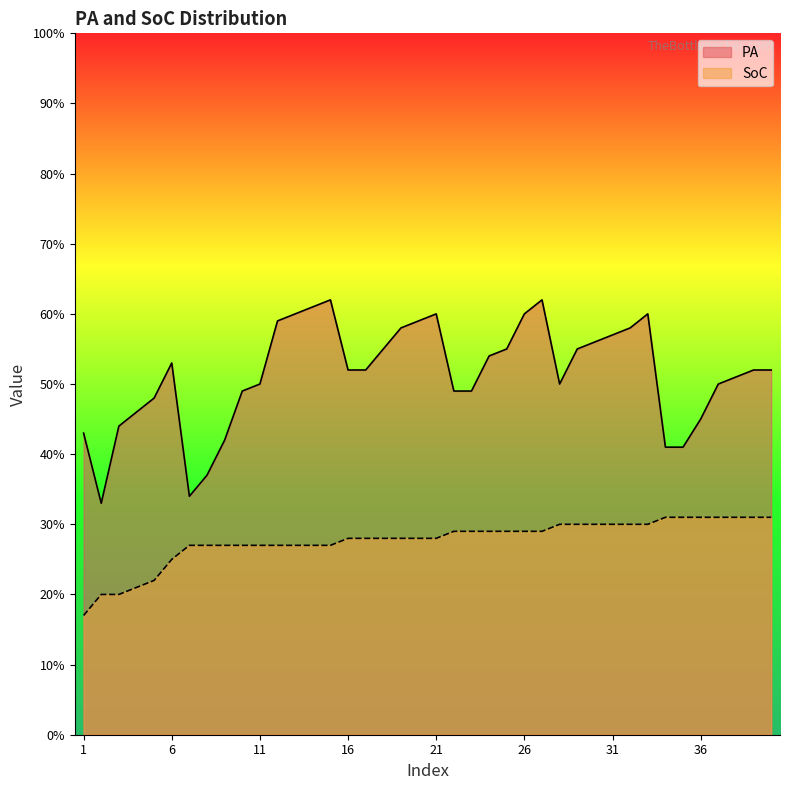

Count the number of categories in the chart.

40